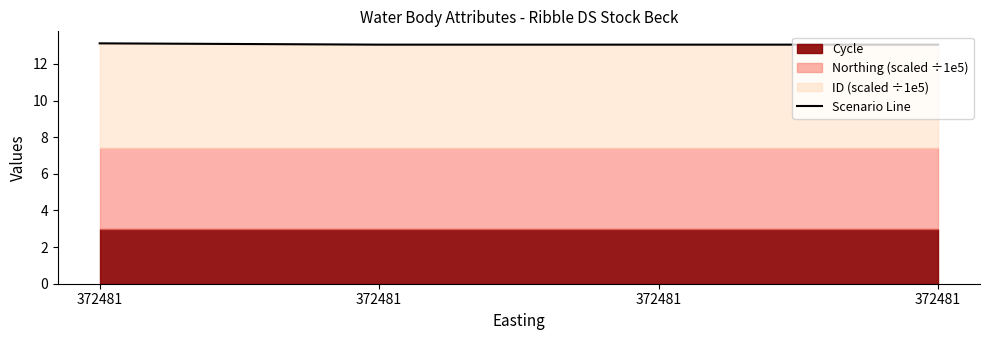

True or false: the data has more than 0 interior local peaks.

False